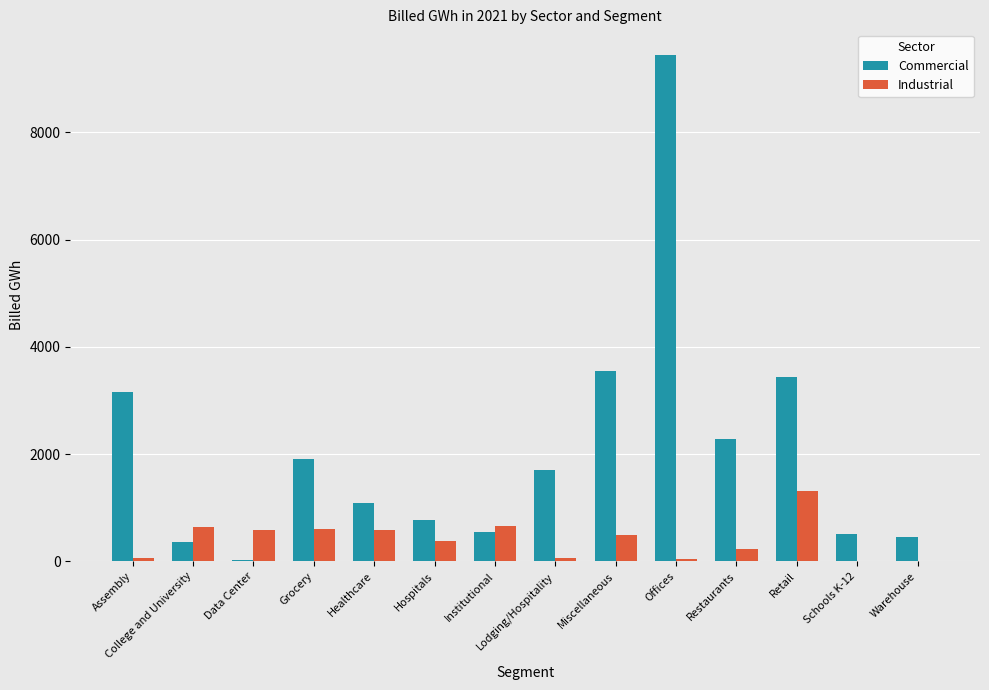

True or false: Commercial has a value of 544.1 at Institutional.

True